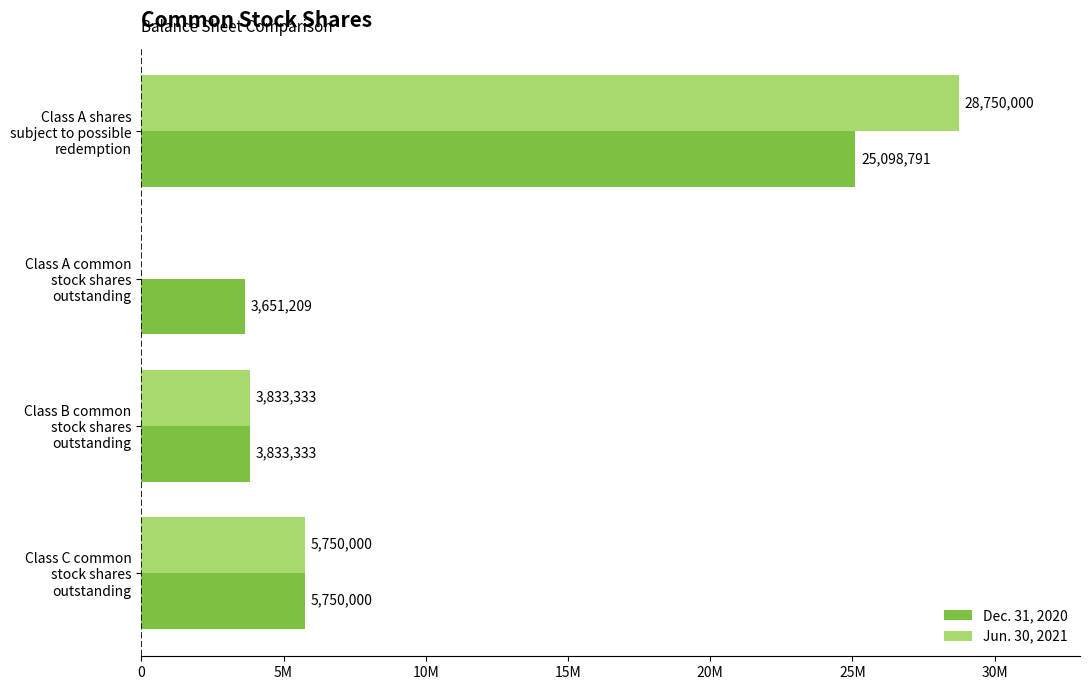

What position from the left is Class B common stock shares outstanding?

3